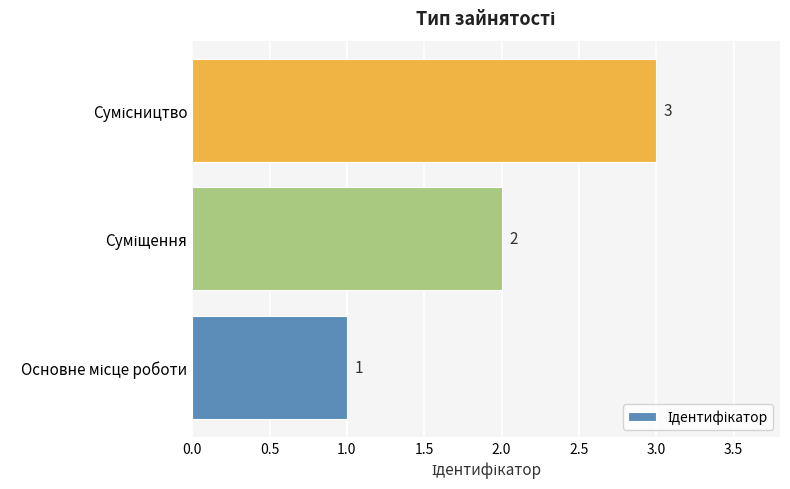

What is the smallest value displayed?

1